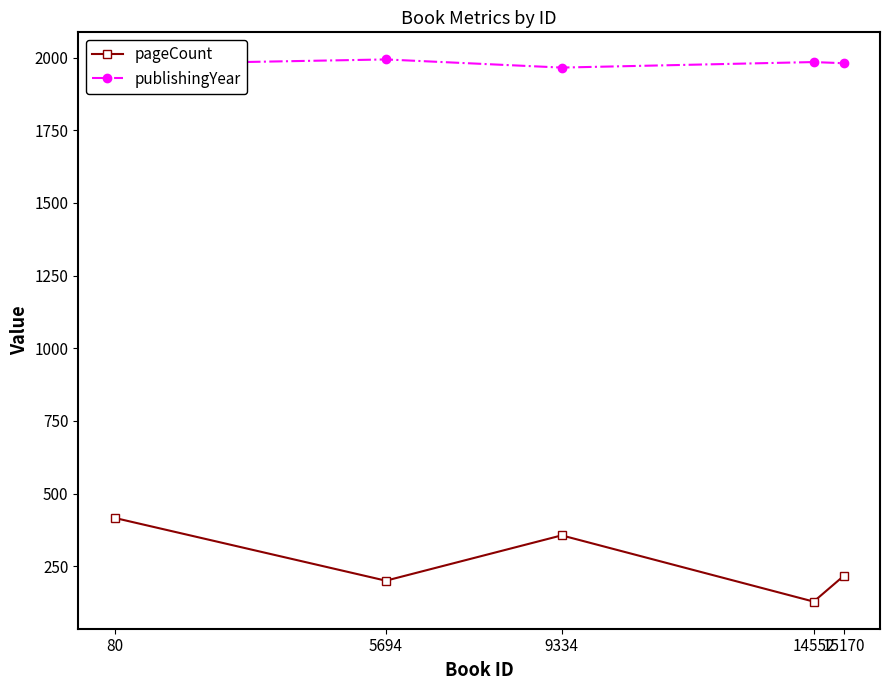

At 5694, list the series in order from smallest to largest.

pageCount, publishingYear